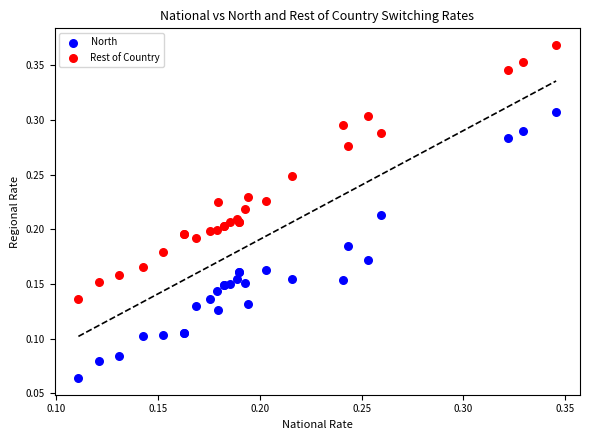

Which series has the widest spread of Y values?

North